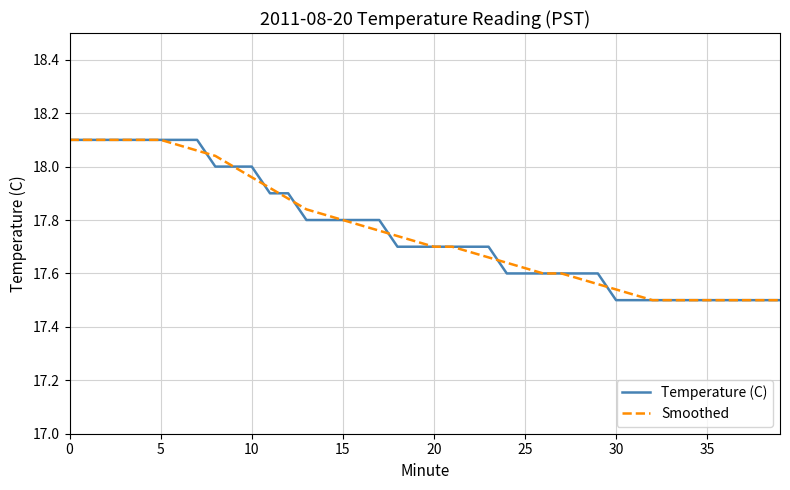

Reading left to right, extract all data points from this chart.

Temperature (C): 18.1	18.1	18.1	18.1	18.1	18.1	18.1	18.1	18.0	18.0	18.0	17.9	17.9	17.8	17.8	17.8	17.8	17.8	17.7	17.7	17.7	17.7	17.7	17.7	17.6	17.6	17.6	17.6	17.6	17.6	17.5	17.5	17.5	17.5	17.5	17.5	17.5	17.5	17.5	17.5
Smoothed: 18.1	18.1	18.1	18.1	18.1	18.1	18.1	18.1	18.0	18.0	18.0	17.9	17.9	17.8	17.8	17.8	17.8	17.8	17.7	17.7	17.7	17.7	17.7	17.7	17.6	17.6	17.6	17.6	17.6	17.6	17.5	17.5	17.5	17.5	17.5	17.5	17.5	17.5	17.5	17.5